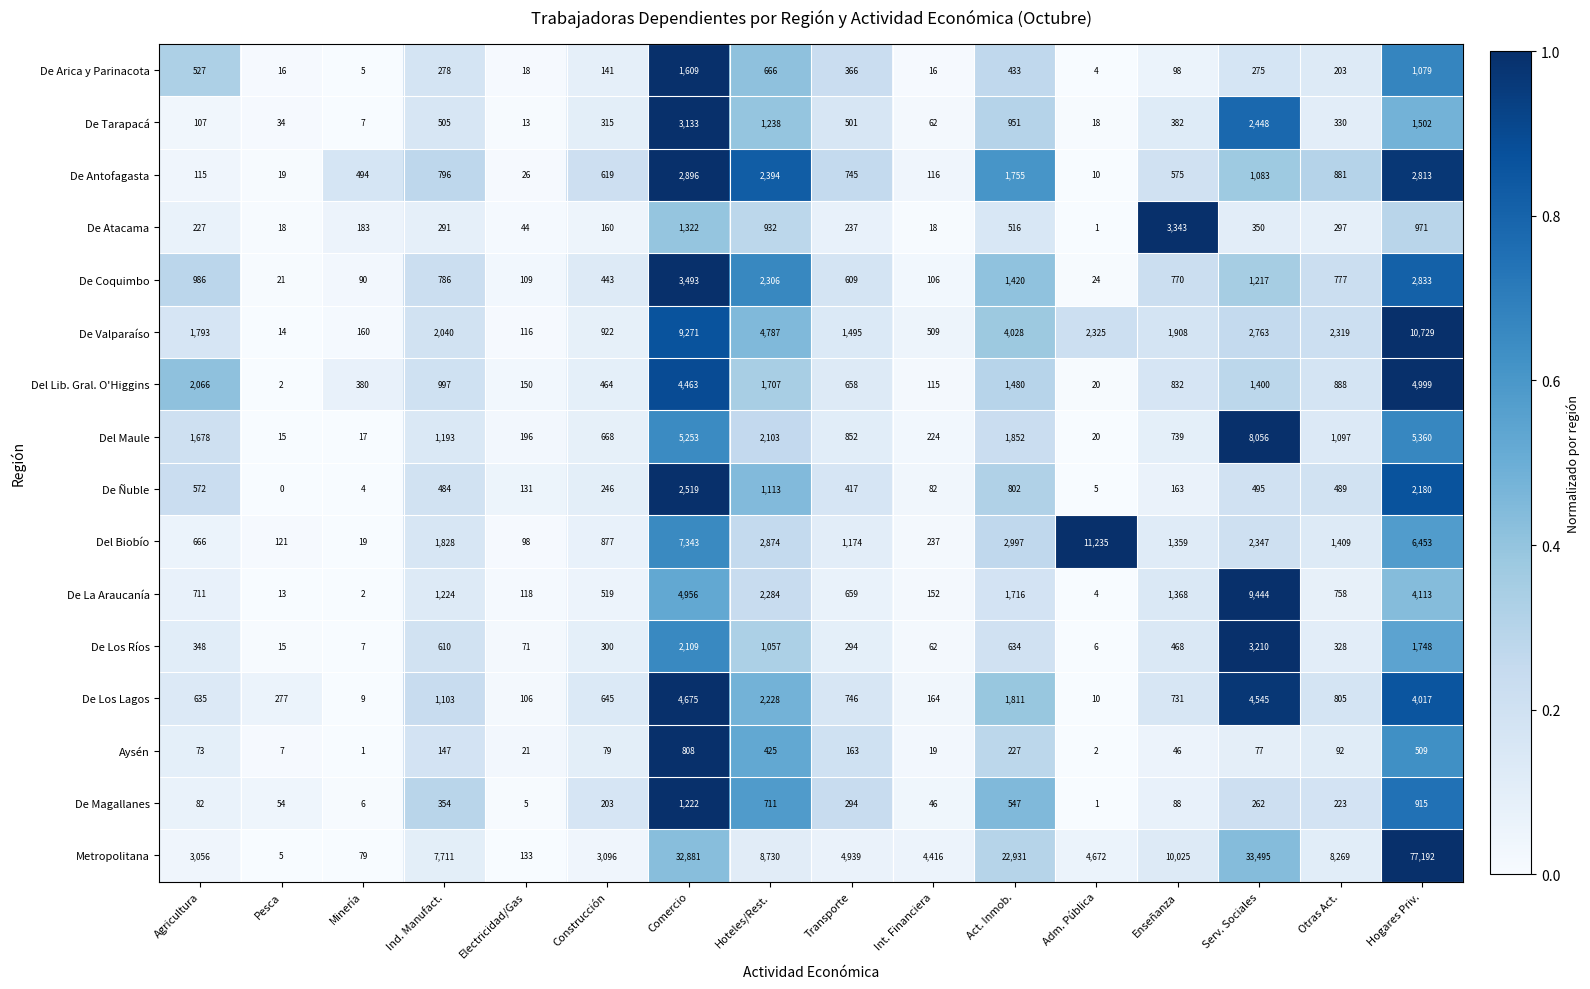

At how many categories does at least one series exceed 0?

16